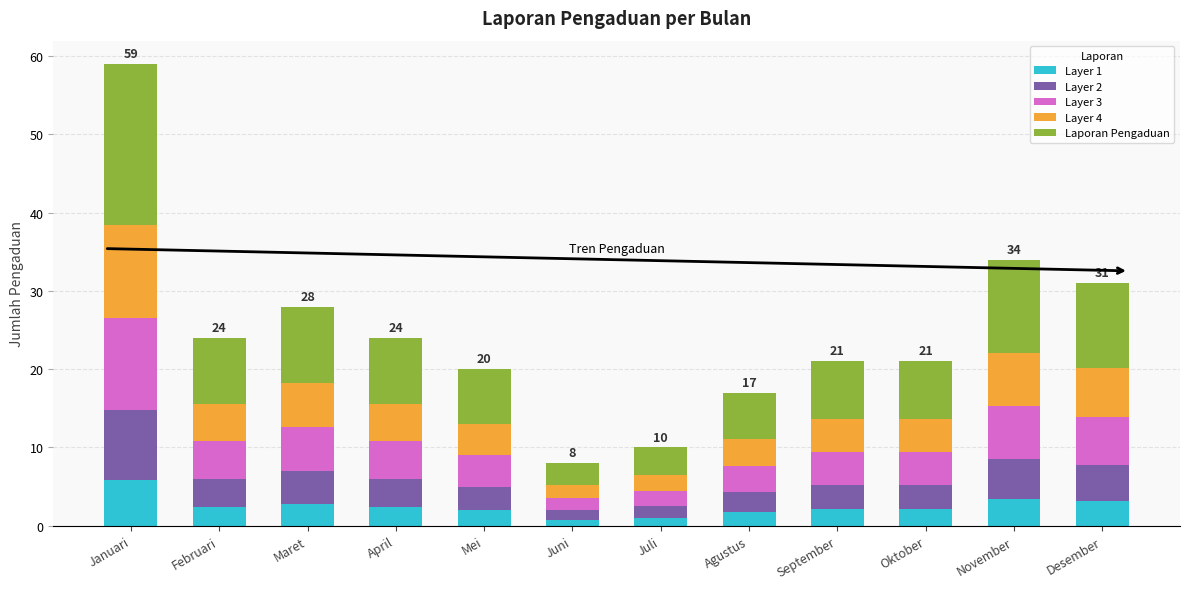

At which category is the sum across all series the highest?

Januari